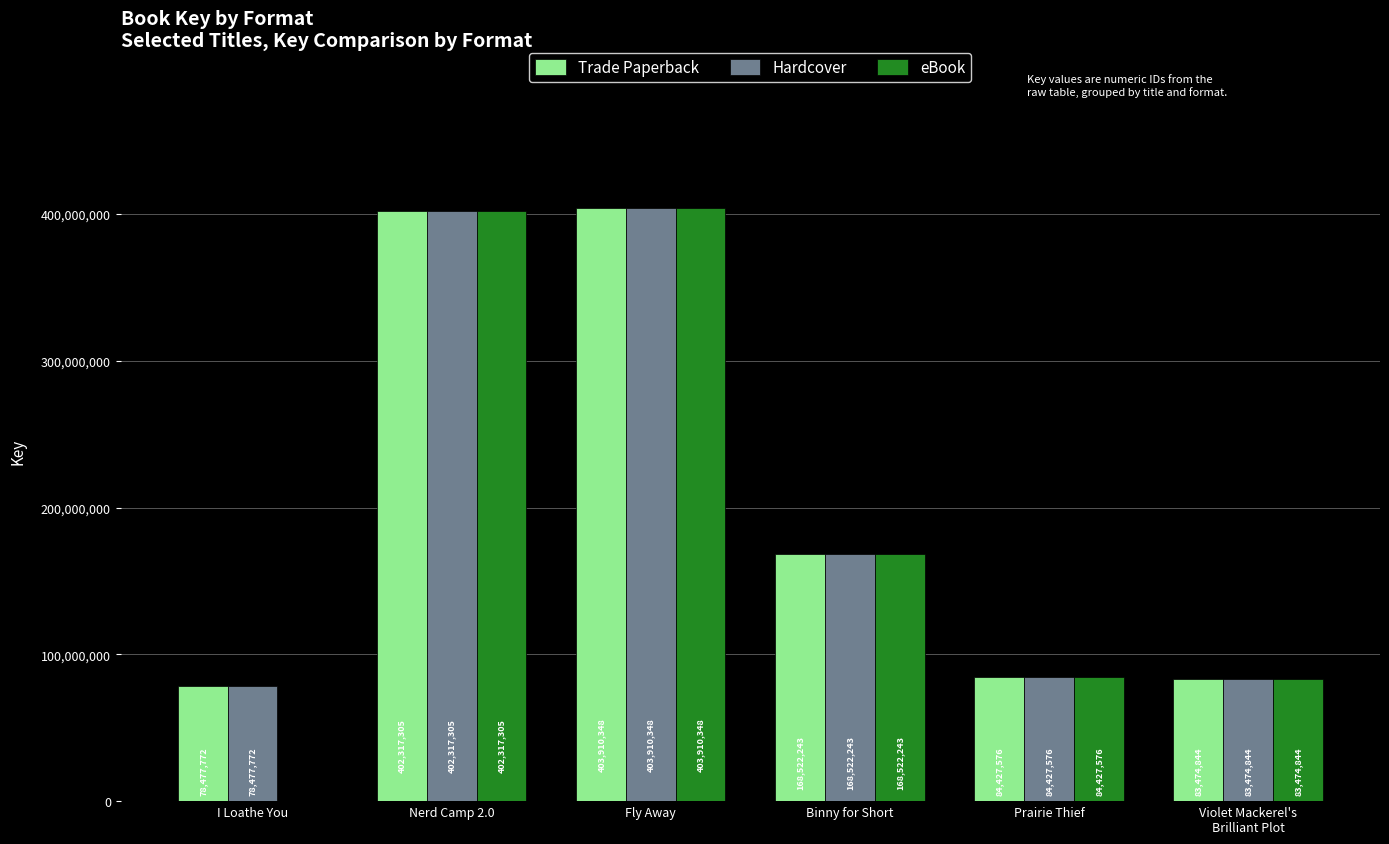

What is the maximum value for Hardcover?

403910348